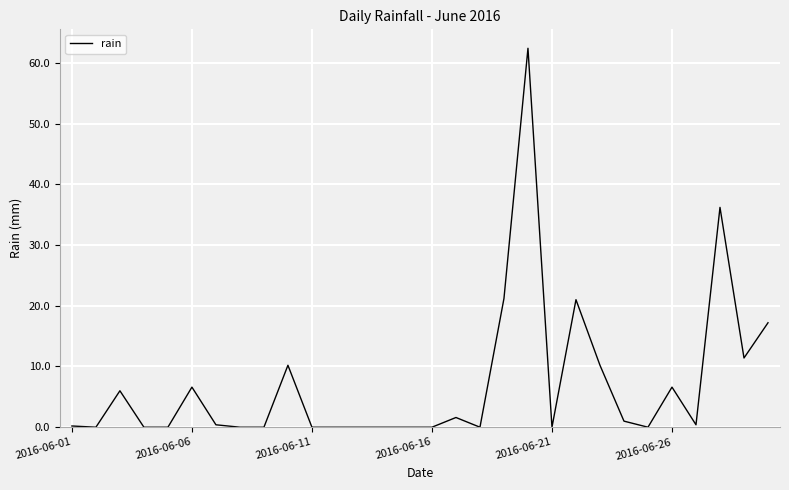

What is the greatest value displayed?

62.4